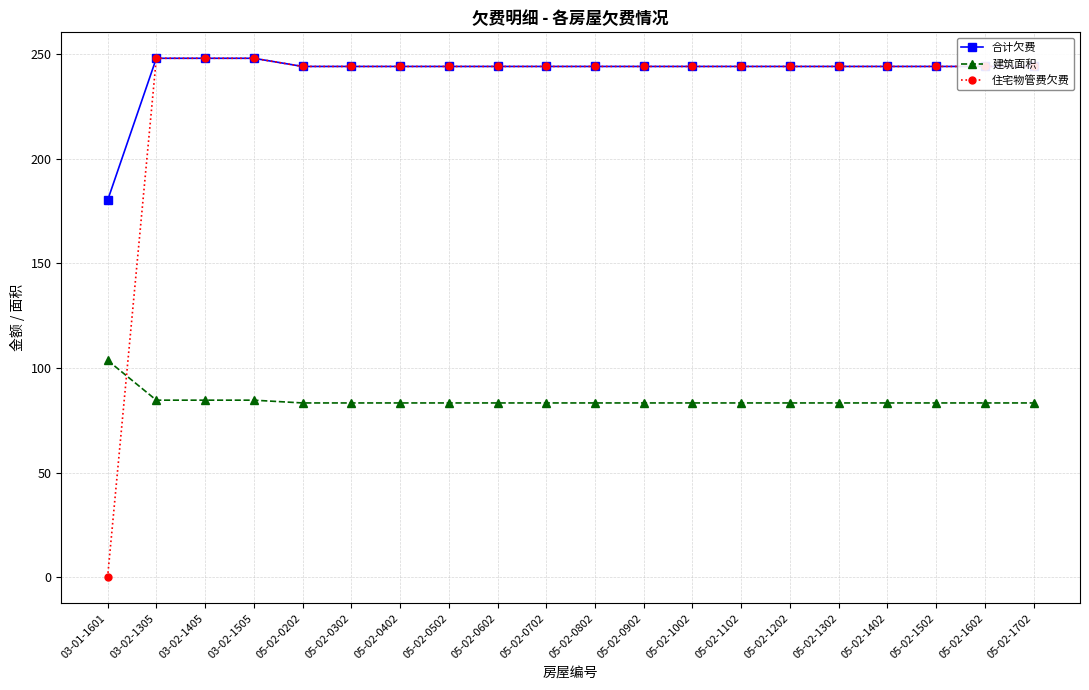

What value does the 建筑面积 series have at 05-02-1702?

83.3